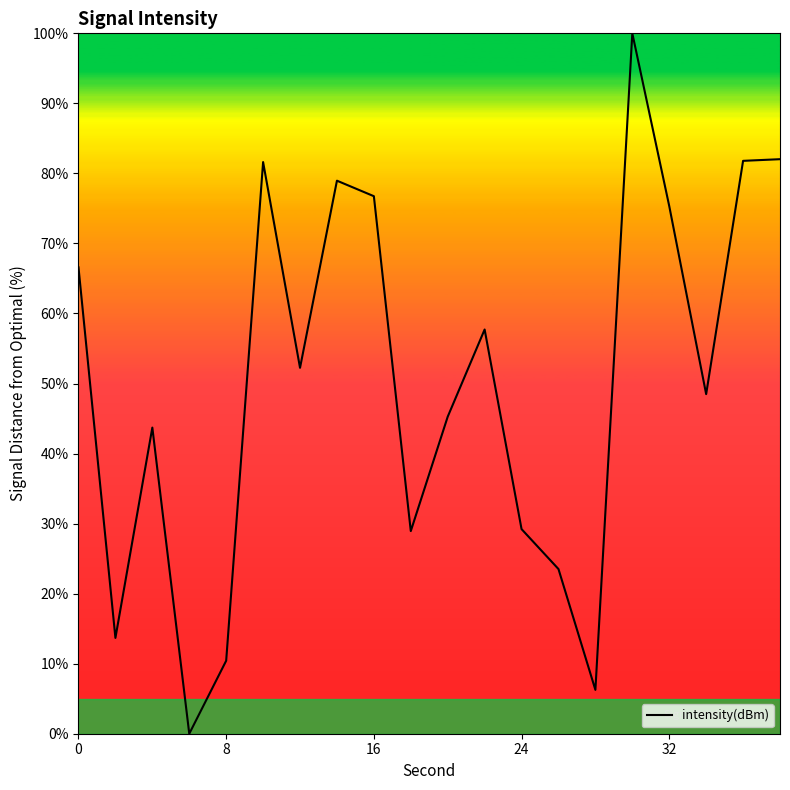

What is the maximum value shown in the chart?

100.0